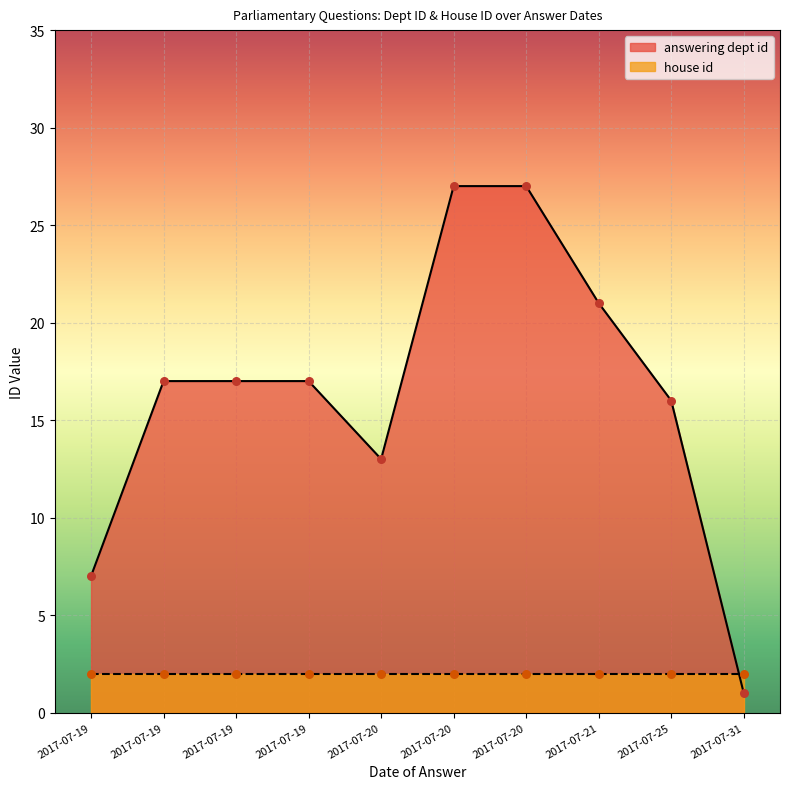

Is the value of house id at 2017-07-19 greater than the value of answering dept id at 2017-07-19?

No